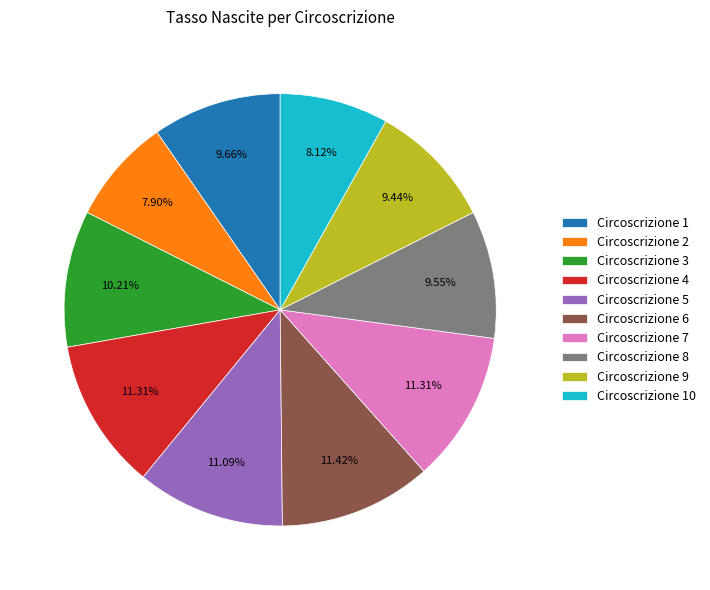

Does any single category account for the majority?

No